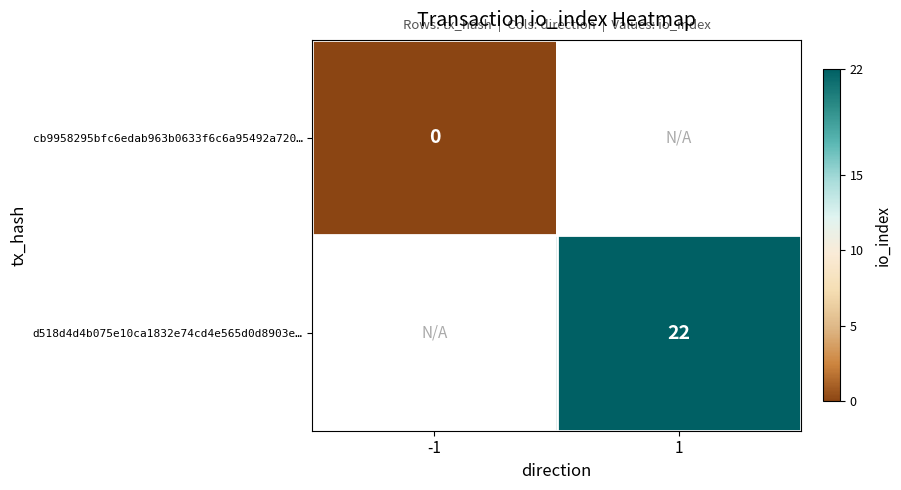

True or false: d518d4d4b075e10ca1832e74cd4e565d0d8903e… has a value of 30 at 1.

False